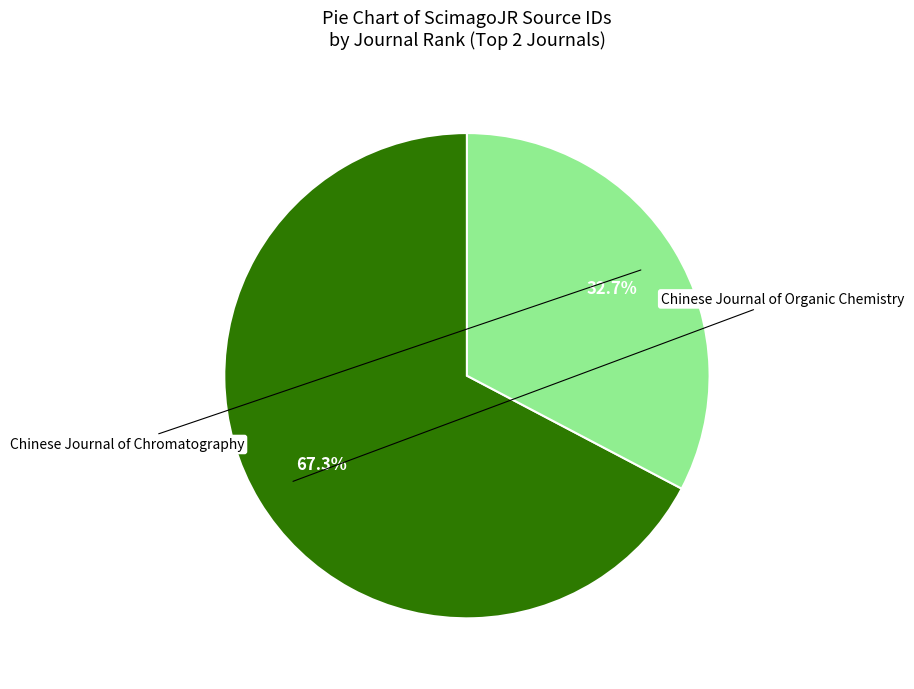

Rank the categories by value from highest to lowest.

Chinese Journal of Organic Chemistry, Chinese Journal of Chromatography